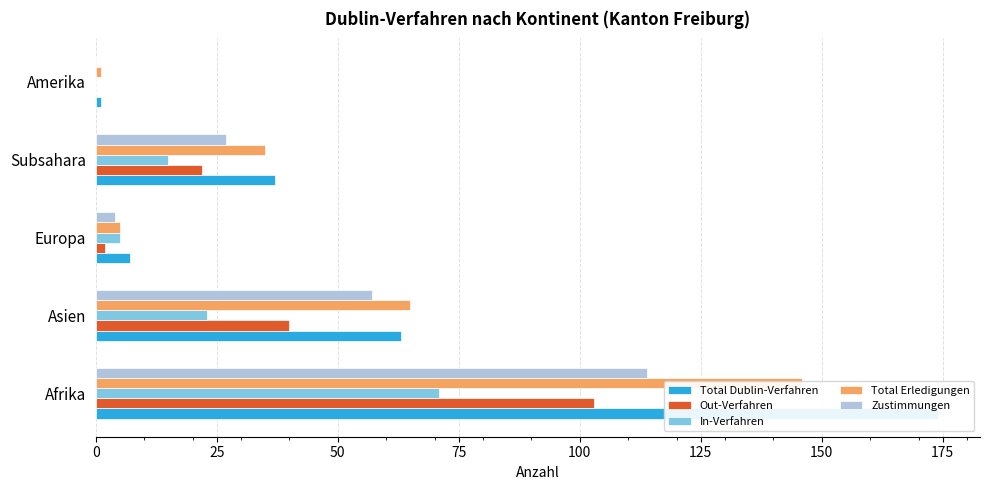

Between Afrika and Subsahara, which series saw the biggest shift?

Total Dublin-Verfahren